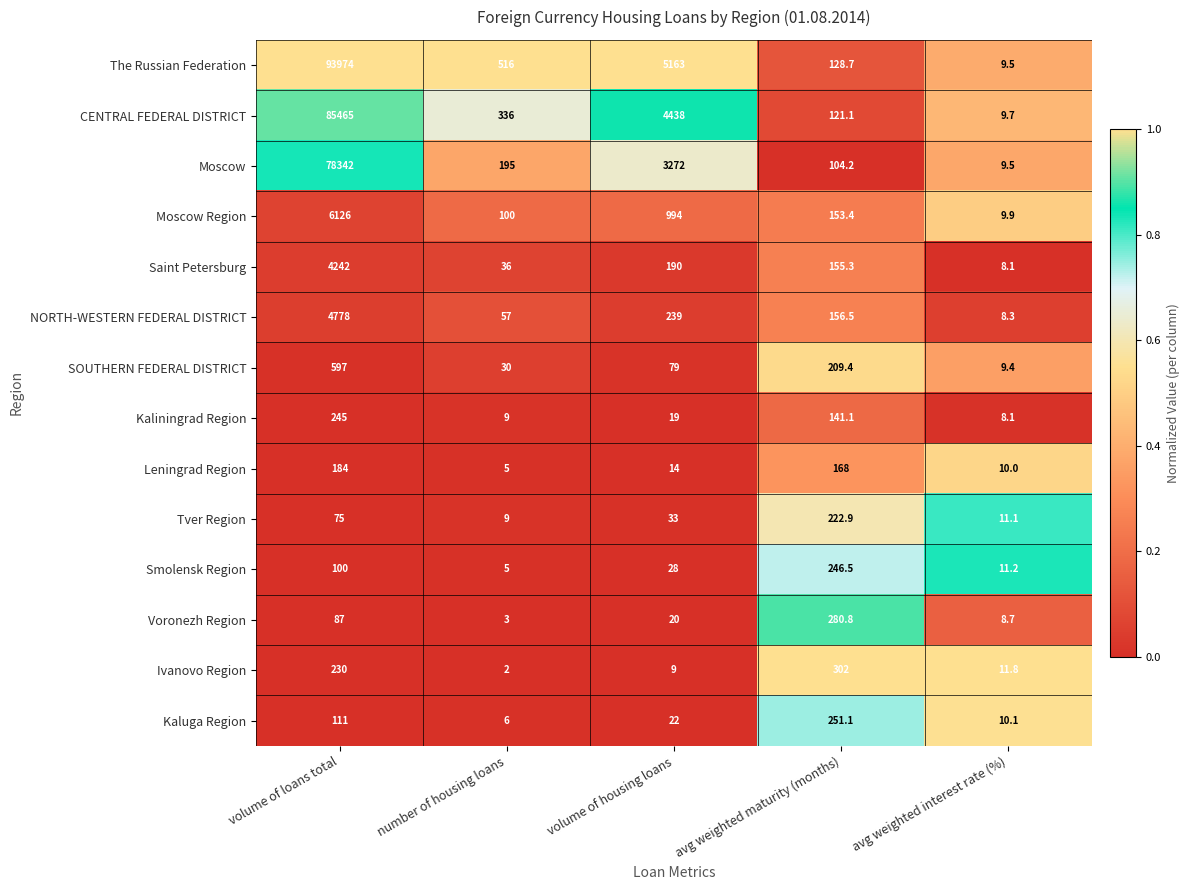

Between volume of housing loans and avg weighted interest rate (%), which series saw the biggest shift?

The Russian Federation